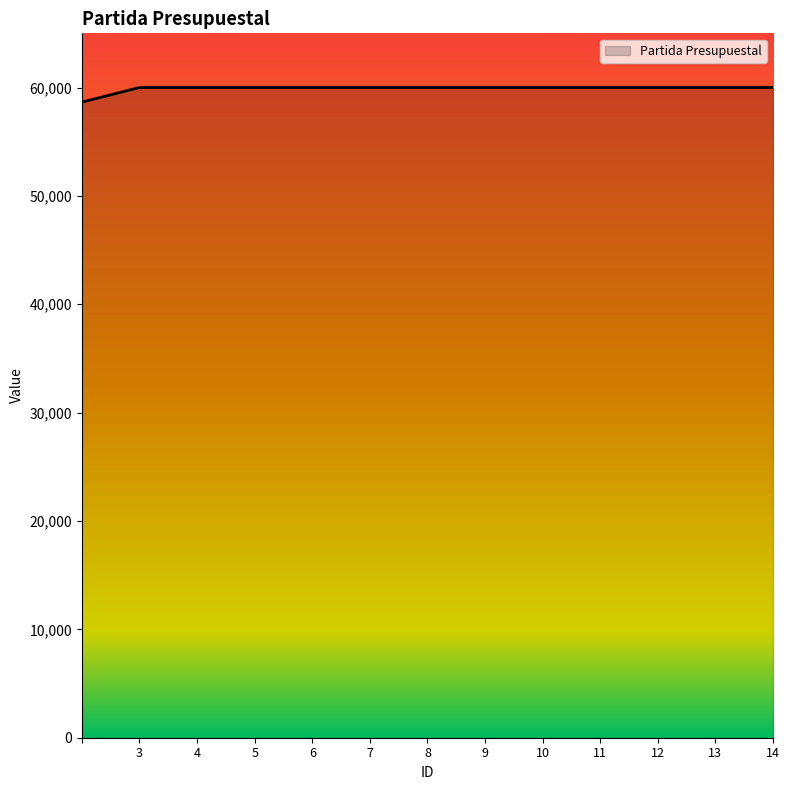

Does the chart display data point markers on the line(s)?

No